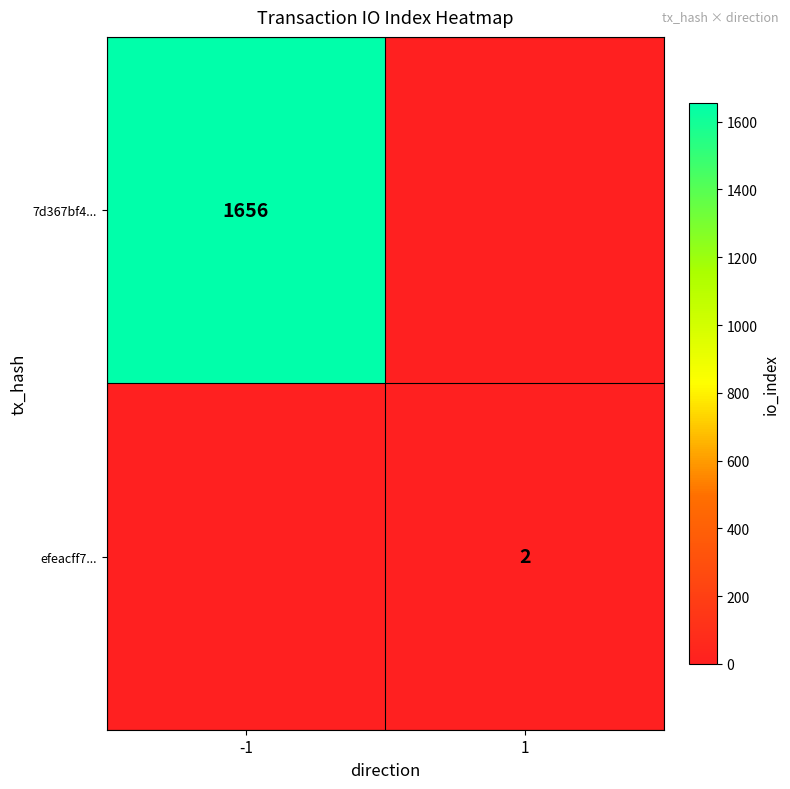

The value of efeacff7... at 1 is 2. True or false?

True